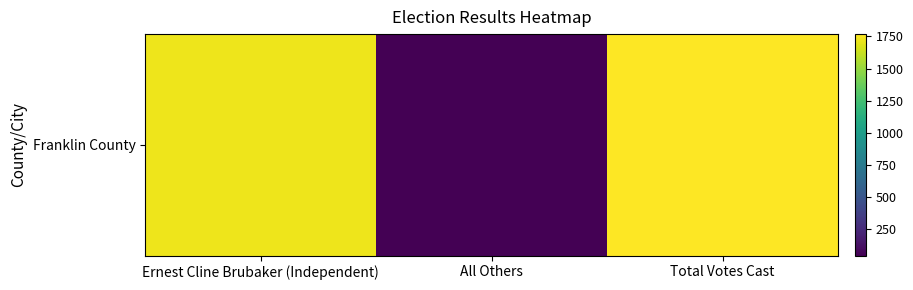

True or false: the data shows 47 at All Others.

True